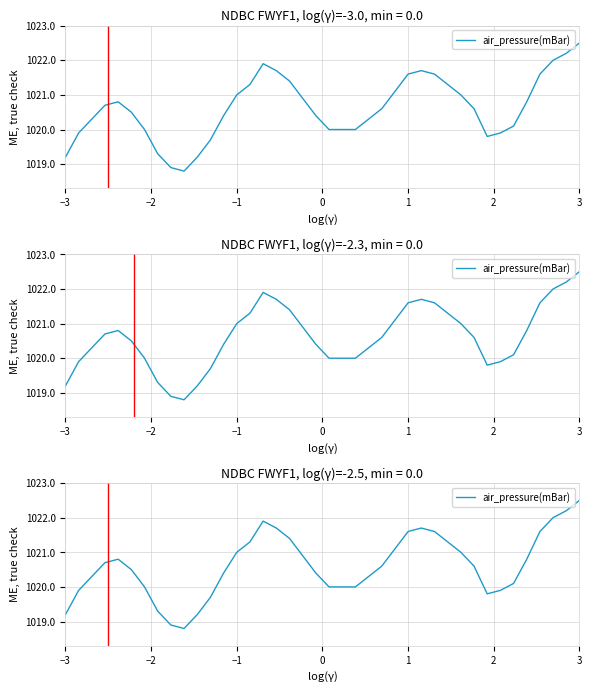

True or false: the data shows 300.0 at 21.

False